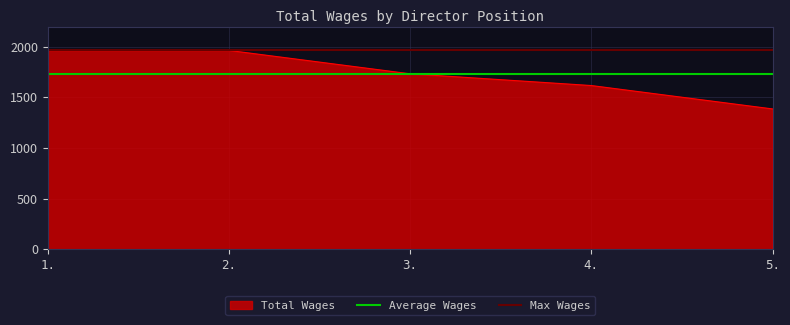

What is the minimum value for Total Wages?

1386